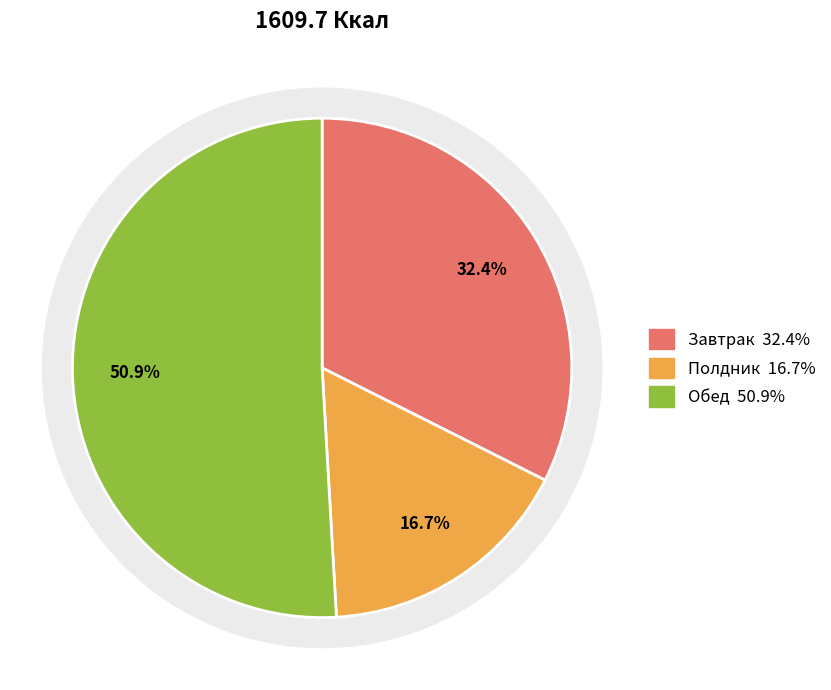

Count the number of slices in the pie.

3